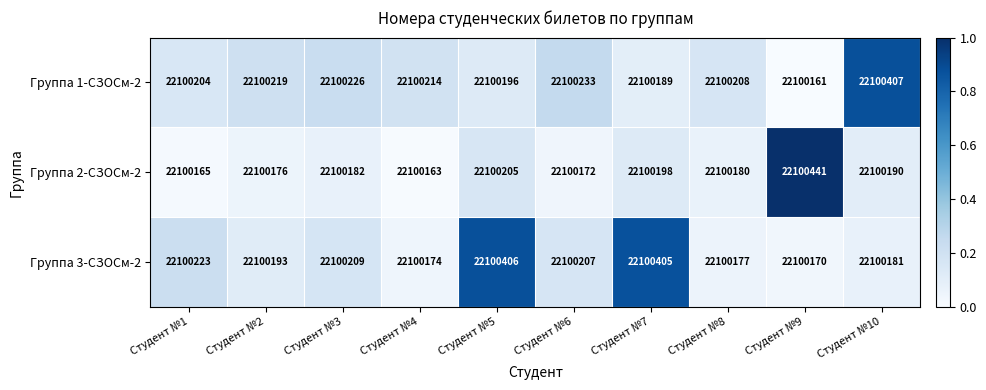

Rank the series by their average value, from lowest to highest.

Группа 2-СЗОСм-2, Группа 1-СЗОСм-2, Группа 3-СЗОСм-2